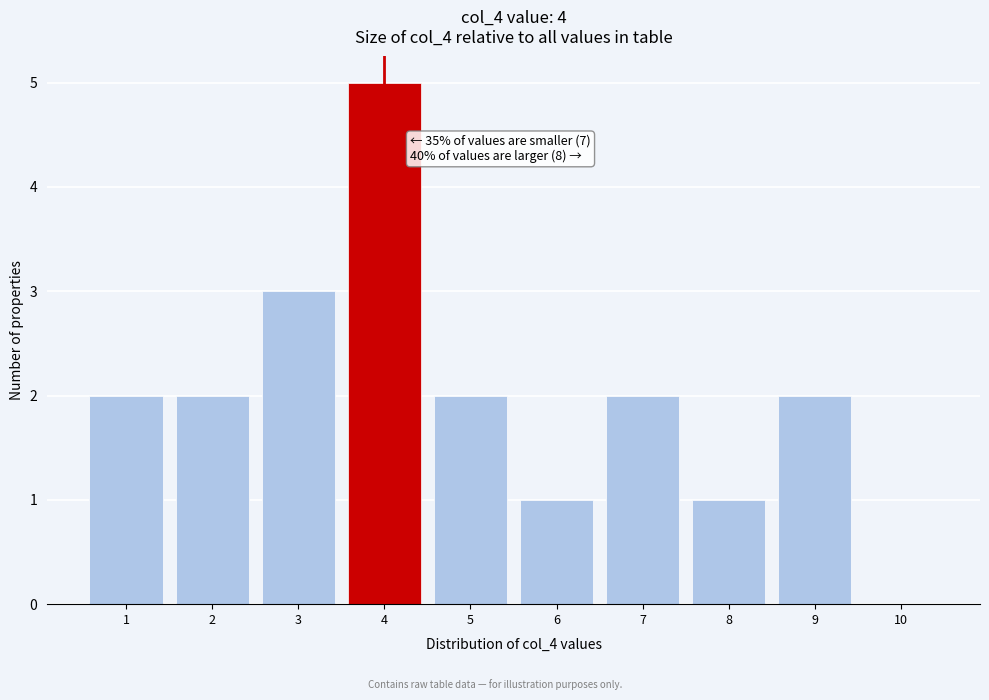

Over which range of the x-axis is the bar tallest?

3.5 to 4.5